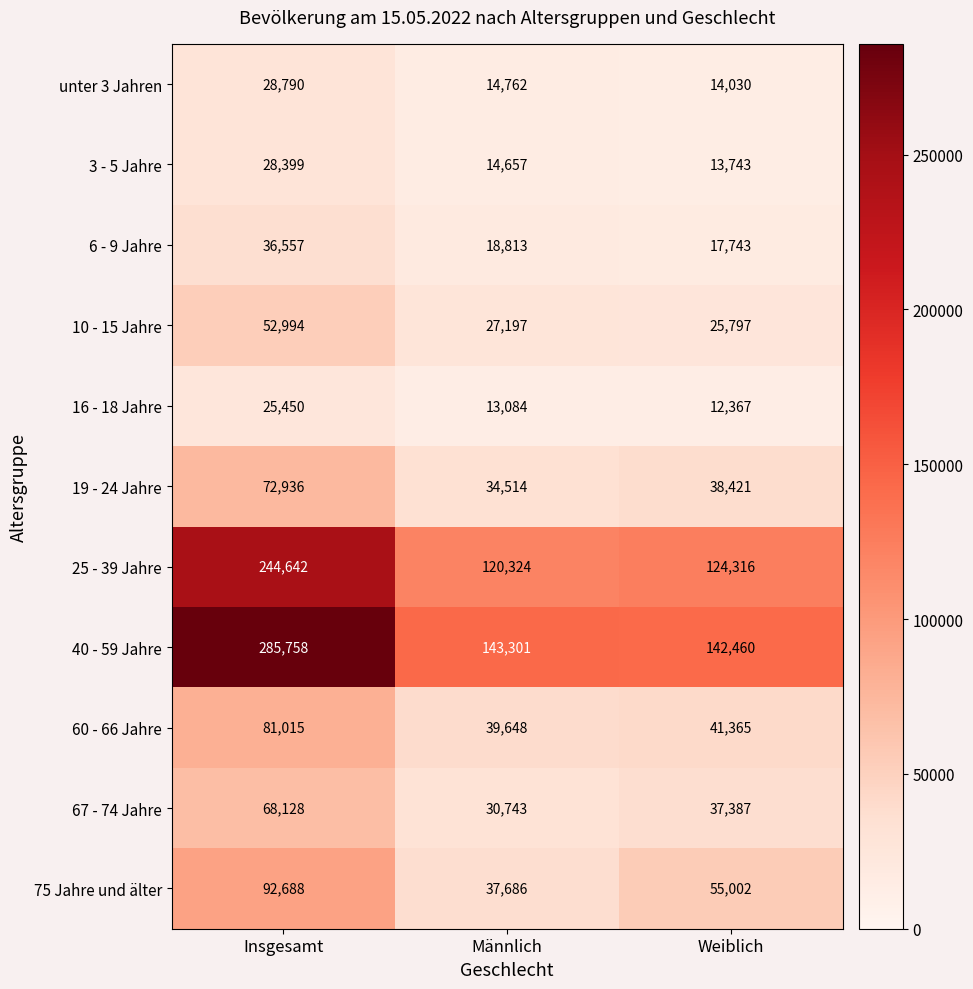

The value of 75 Jahre und älter at Weiblich is 13715. True or false?

False